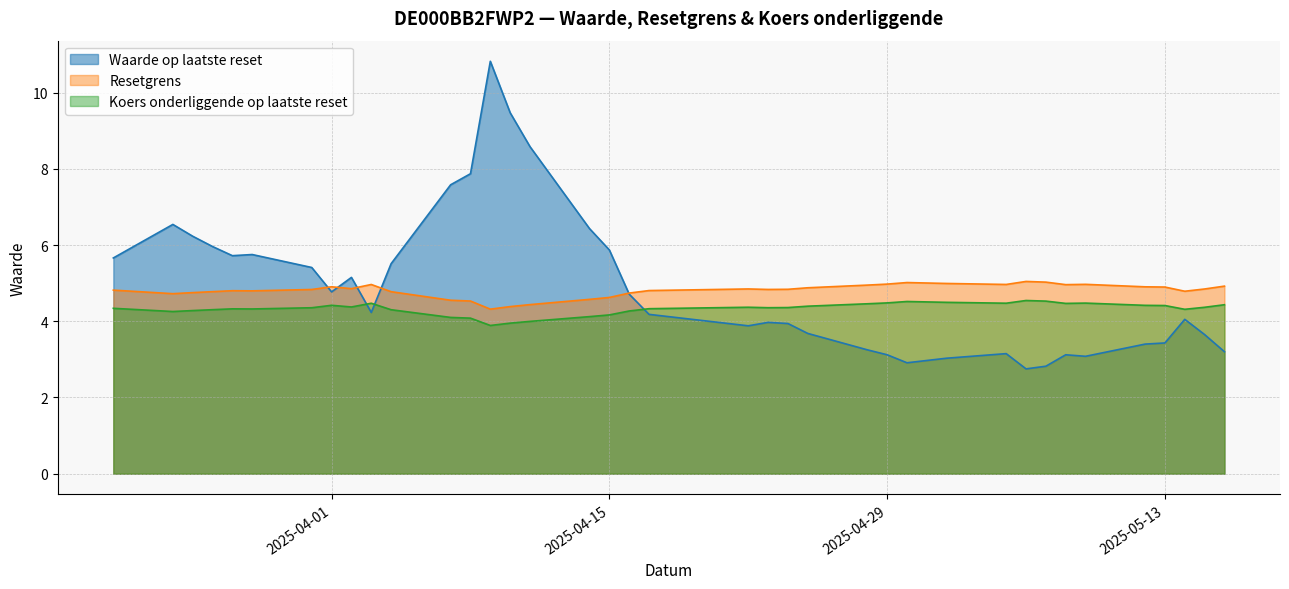

True or false: Waarde op laatste reset has more than 1 points higher than both neighbors.

True